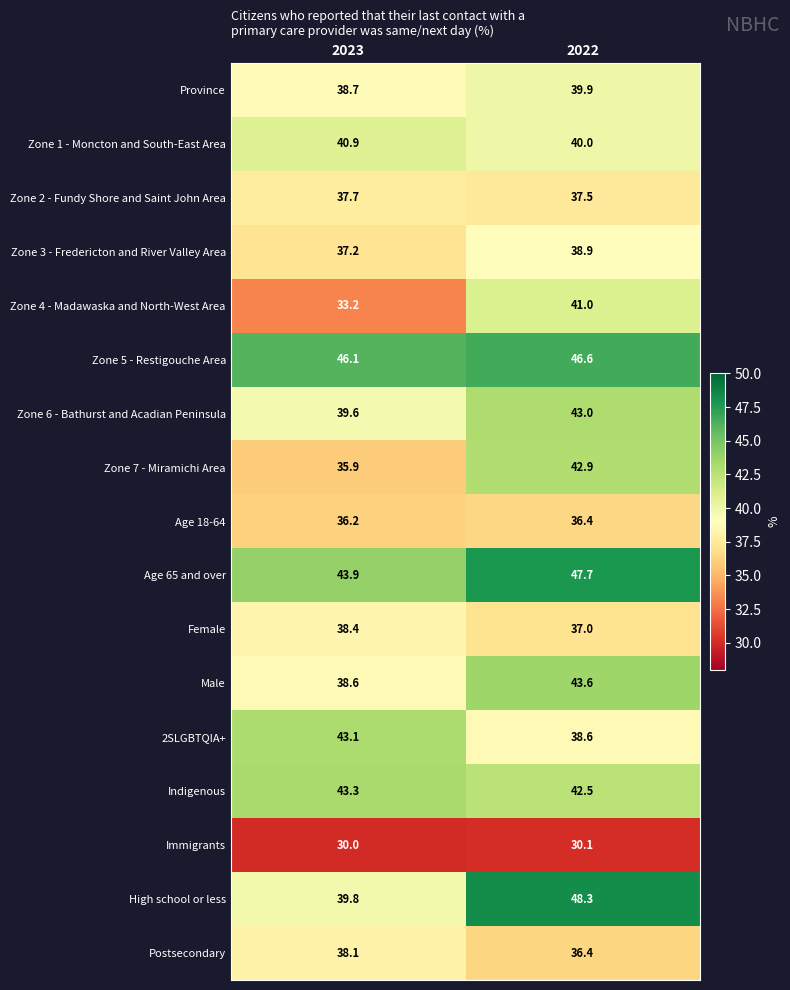

What is the average value of the Zone 5 - Restigouche Area series?

46.4